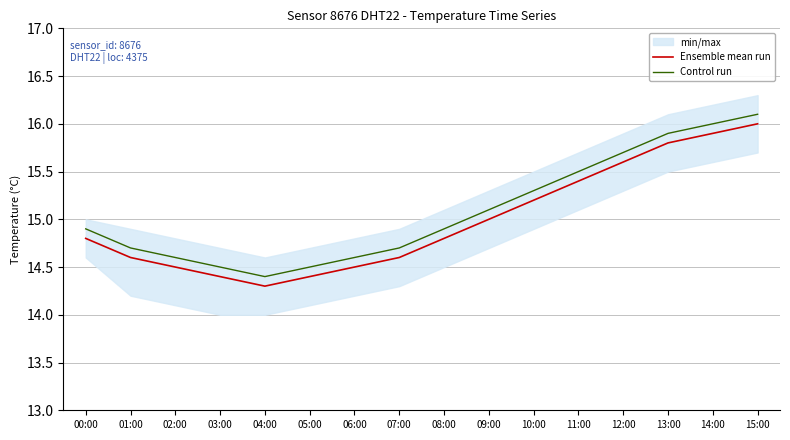

Reading right to left, list all the values displayed in this chart.

Ensemble mean run: 15:00=16.0	14:00=15.9	13:00=15.8	12:00=15.6	11:00=15.4	10:00=15.2	09:00=15.0	08:00=14.8	07:00=14.6	06:00=14.5	05:00=14.4	04:00=14.3	03:00=14.4	02:00=14.5	01:00=14.6	00:00=14.8
Control run: 15:00=16.1	14:00=16.0	13:00=15.9	12:00=15.7	11:00=15.5	10:00=15.3	09:00=15.1	08:00=14.9	07:00=14.7	06:00=14.6	05:00=14.5	04:00=14.4	03:00=14.5	02:00=14.6	01:00=14.7	00:00=14.9